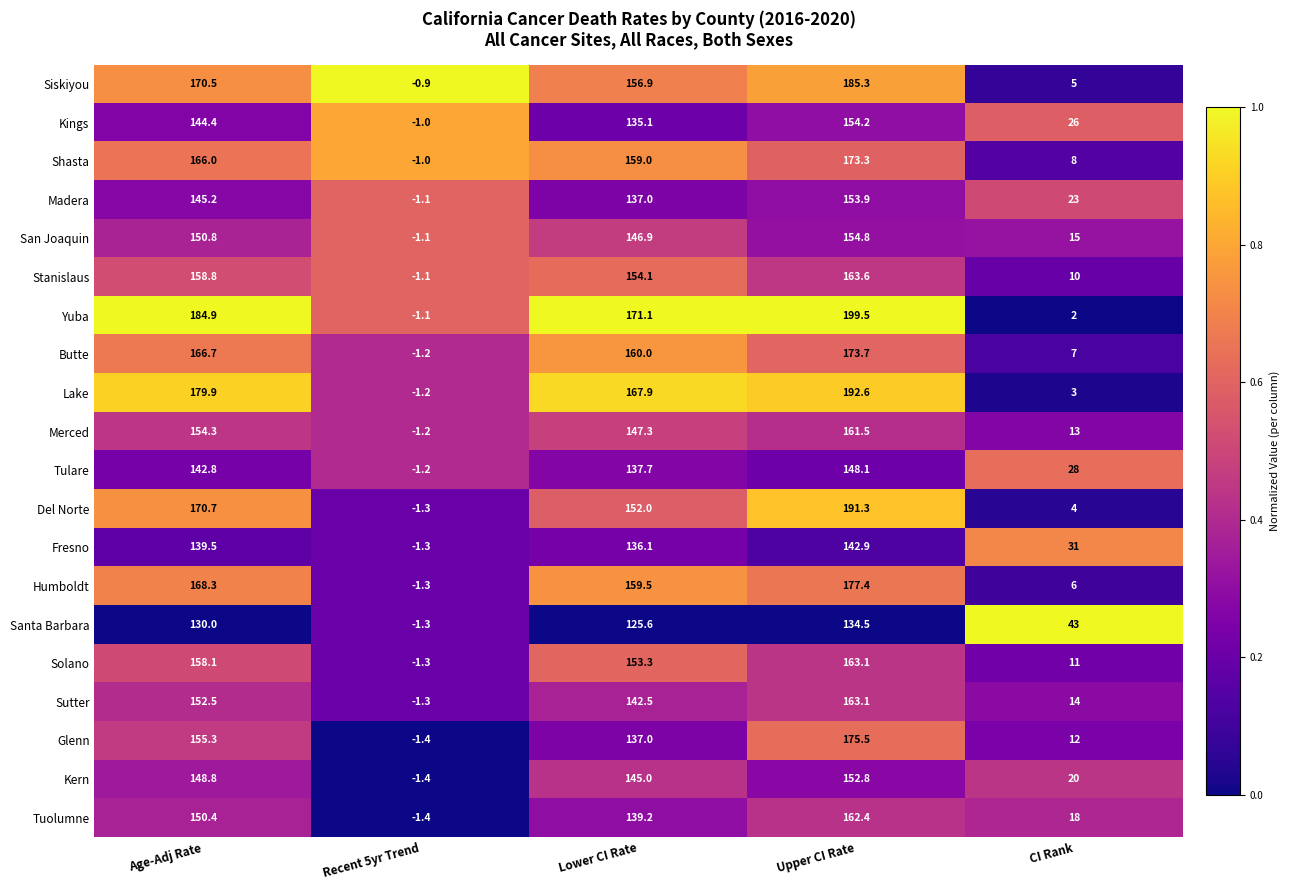

At Age-Adj Rate, list the series in order from largest to smallest.

Yuba, Lake, Del Norte, Siskiyou, Humboldt, Butte, Shasta, Stanislaus, Solano, Glenn, Merced, Sutter, San Joaquin, Tuolumne, Kern, Madera, Kings, Tulare, Fresno, Santa Barbara